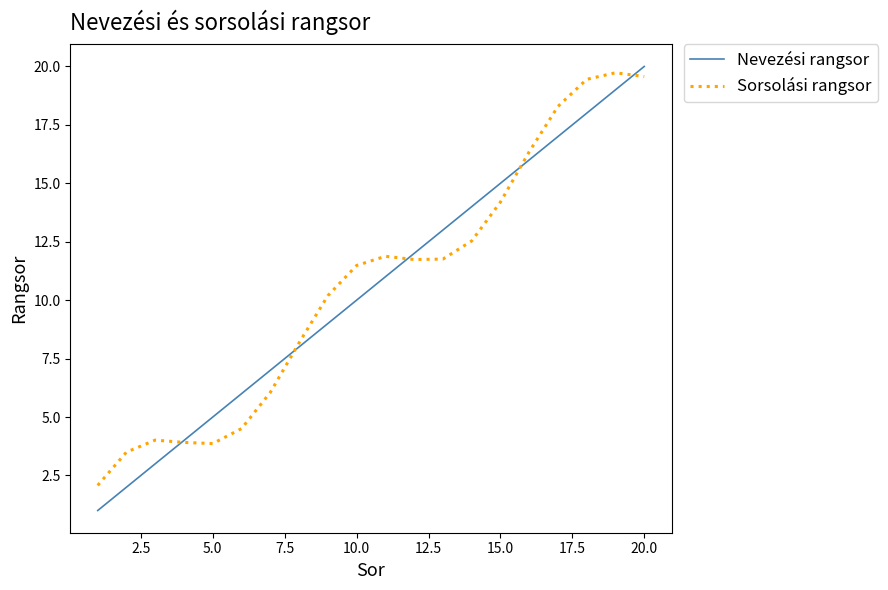

What is the maximum value for Sorsolási rangsor?

19.7